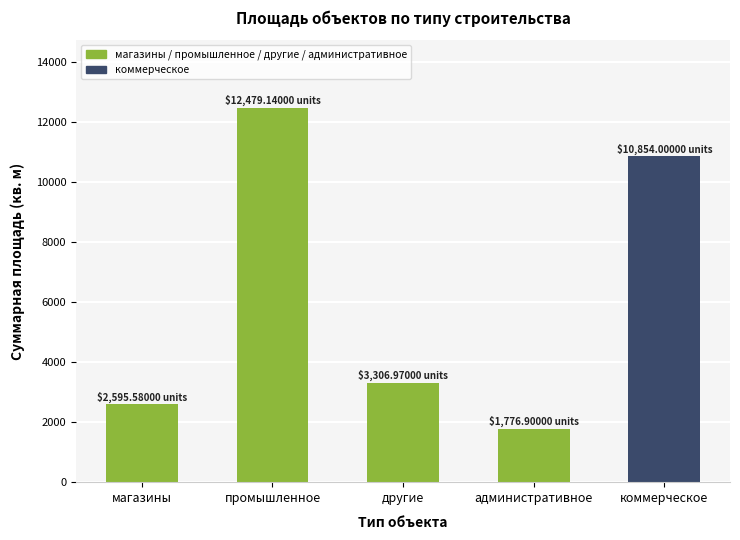

How many data points does each series have?

5